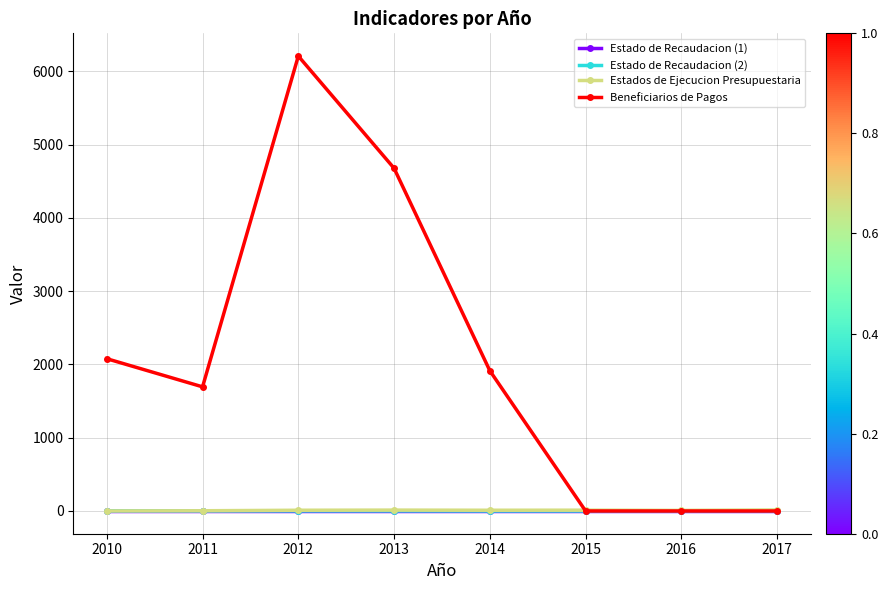

Which series has the widest spread of values?

Beneficiarios de Pagos